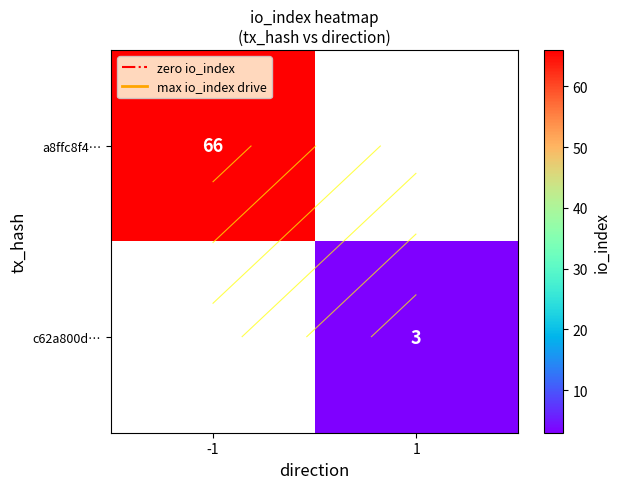

Rank the series by their maximum value, from highest to lowest.

a8ffc8f4…, c62a800d…